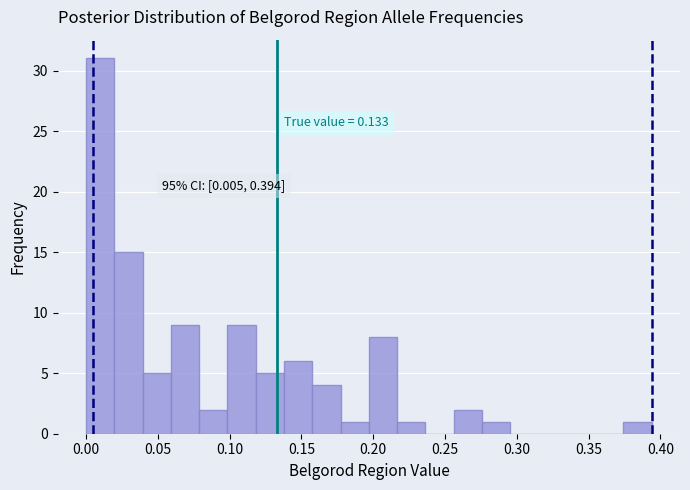

Read against the x-axis, roughly where is the centre of the tallest bar?

0.010